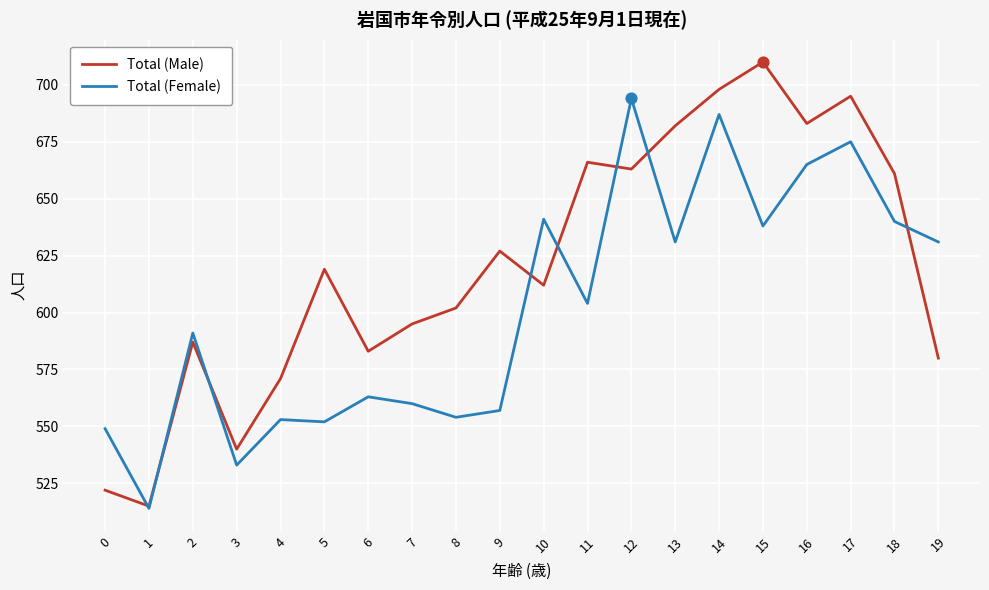

Which series has the largest range (max minus min)?

Total (Male)